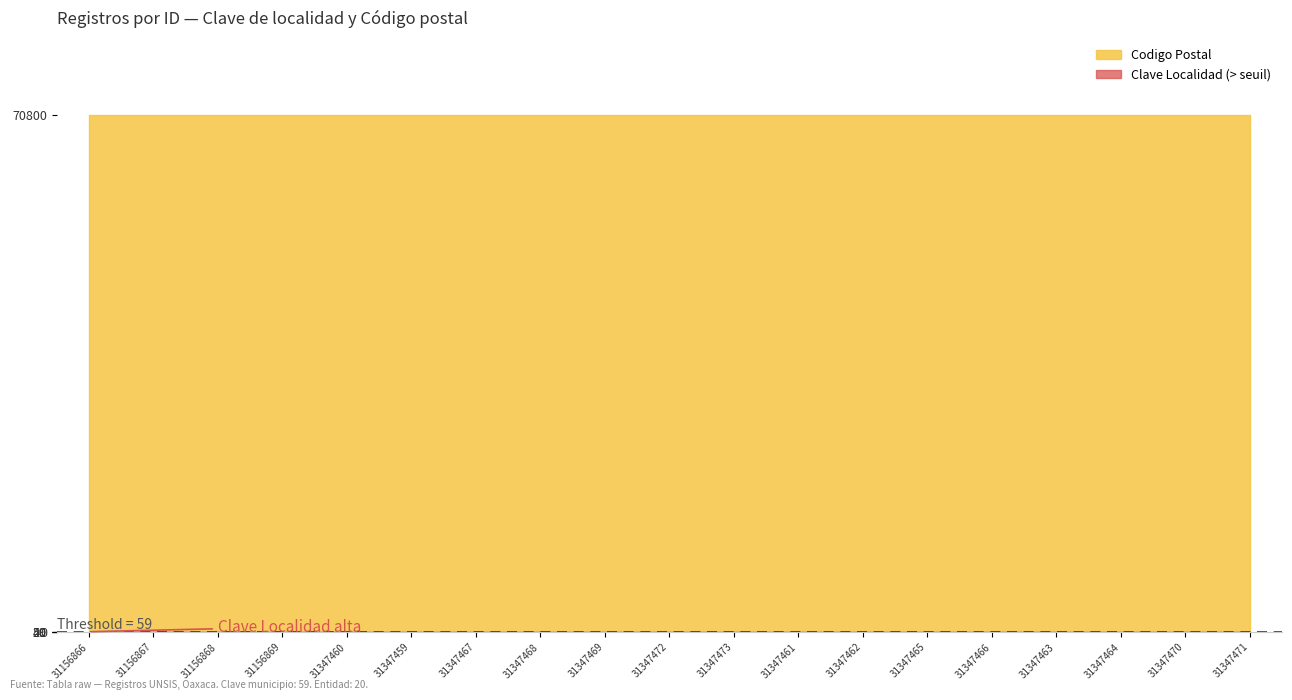

Which has a higher value, 31347470 or 31347469?

31347470